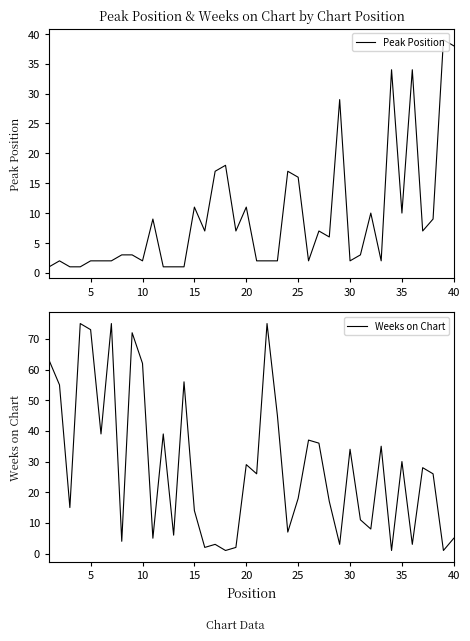

Is it true that Peak Position equals 3 at 35?

False